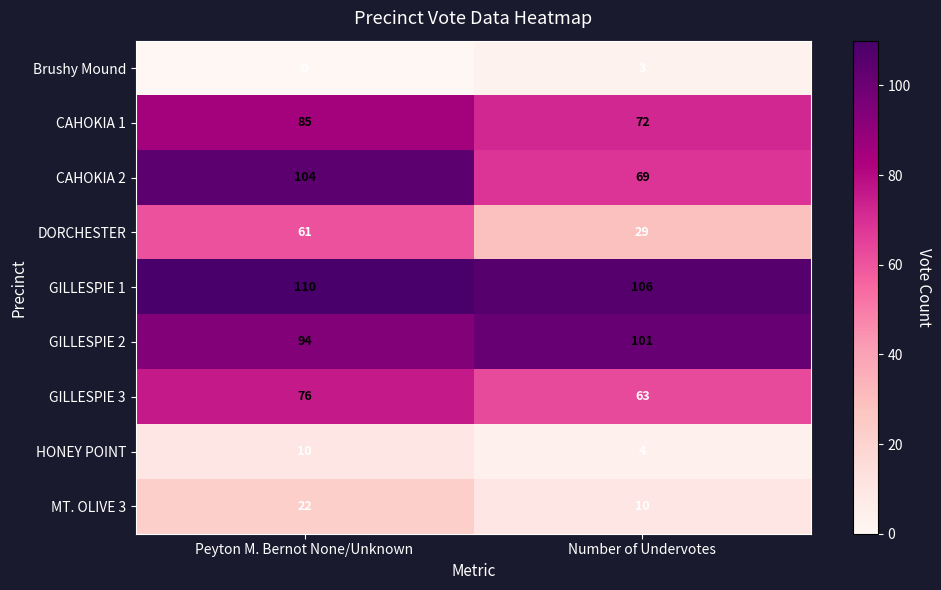

Rank the series at Number of Undervotes from lowest to highest value.

Brushy Mound, HONEY POINT, MT. OLIVE 3, DORCHESTER, GILLESPIE 3, CAHOKIA 2, CAHOKIA 1, GILLESPIE 2, GILLESPIE 1